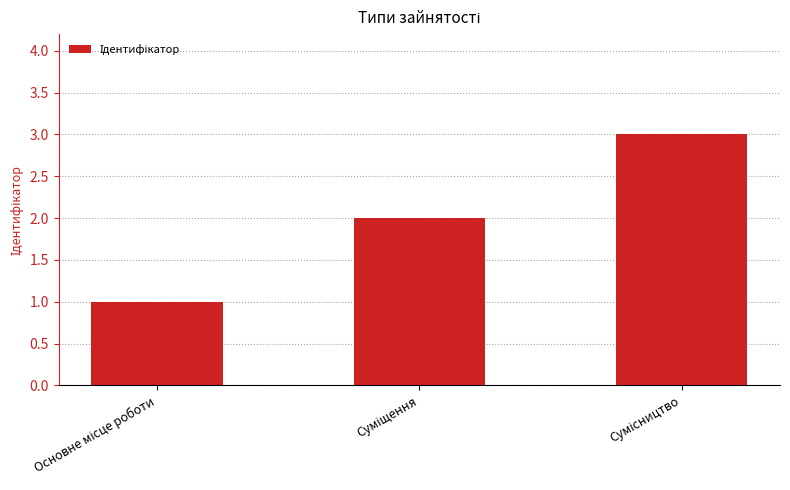

What is the minimum value shown in the chart?

1